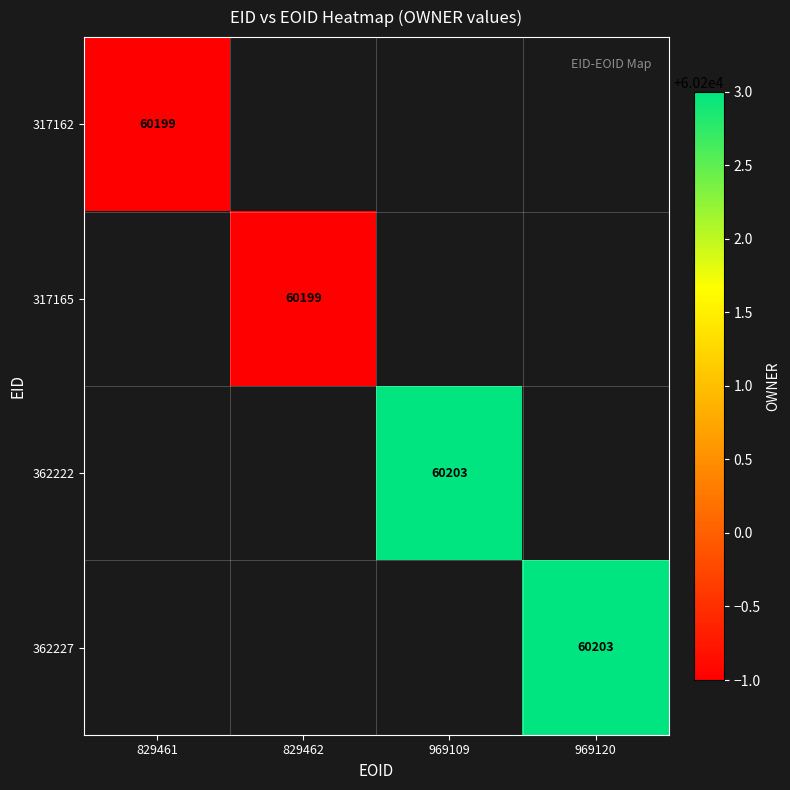

Is the value of 362222 at 969109 greater than the value of 317162 at 829461?

Yes